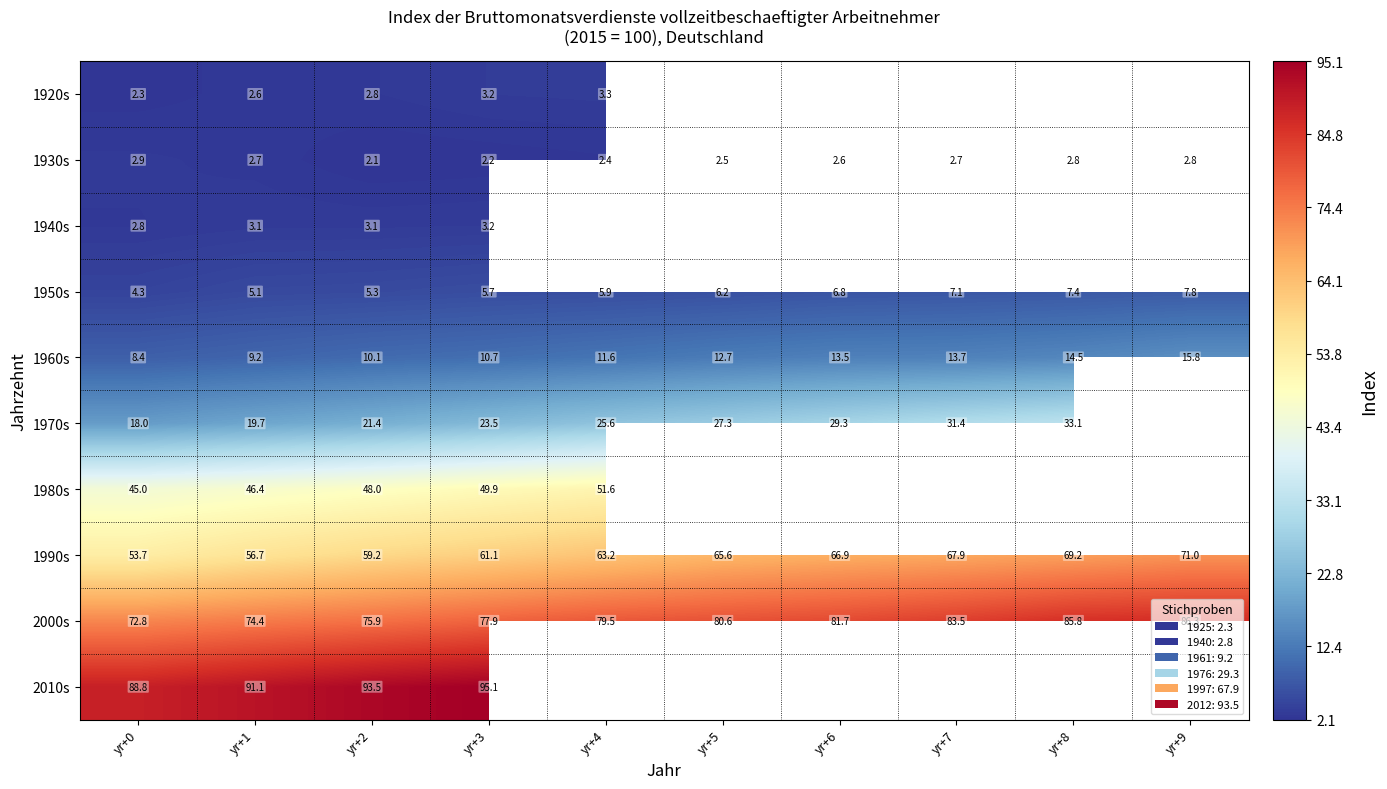

The value of 1970s at yr+2 is 31.3. True or false?

False